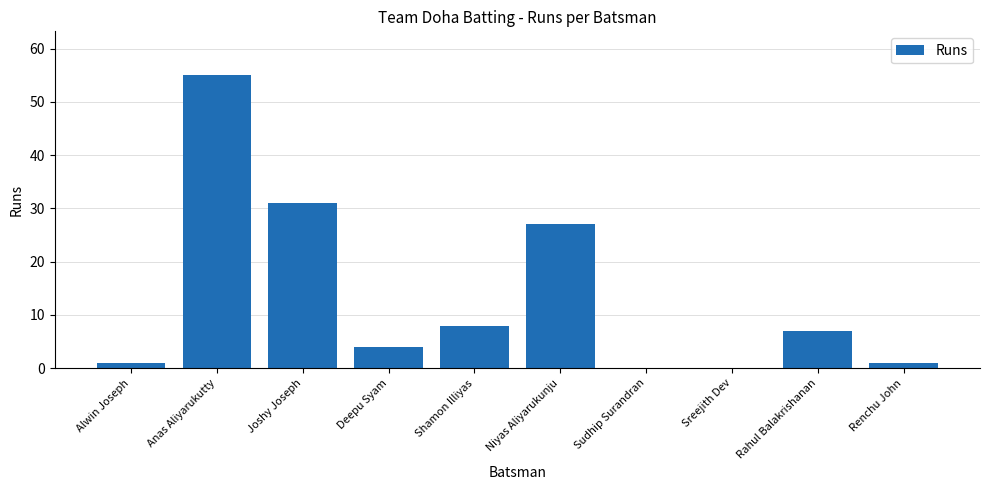

What is the difference between the values at Joshy Joseph and Anas Aliyarukutty?

24